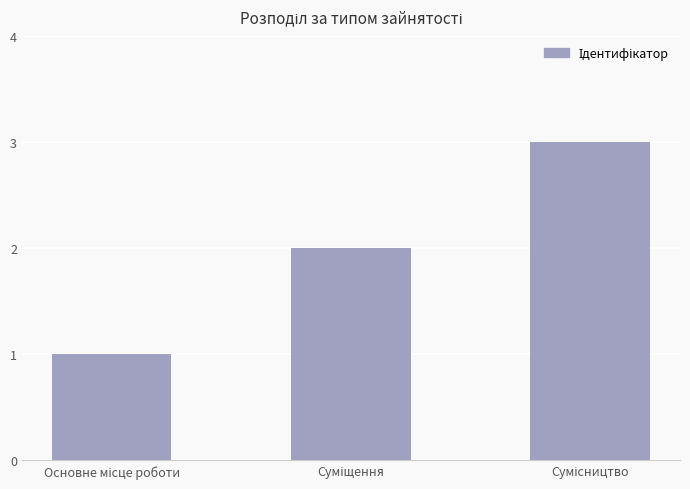

What is the maximum value shown in the chart?

3